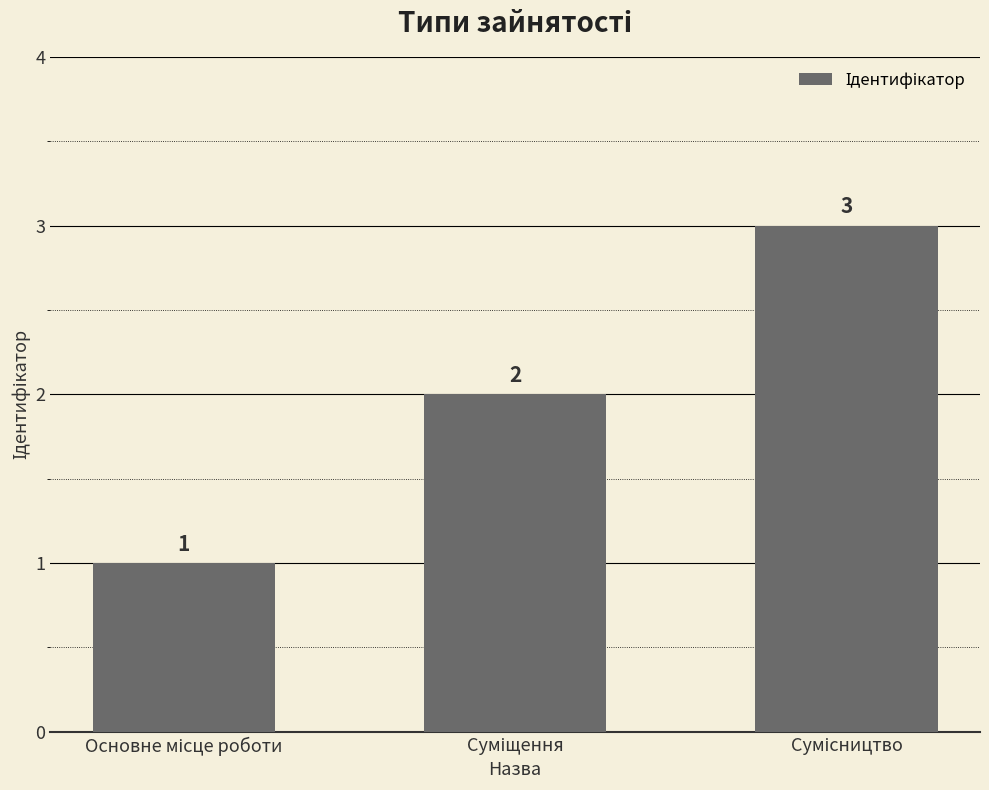

What is the value of the 1st bar from the left?

1